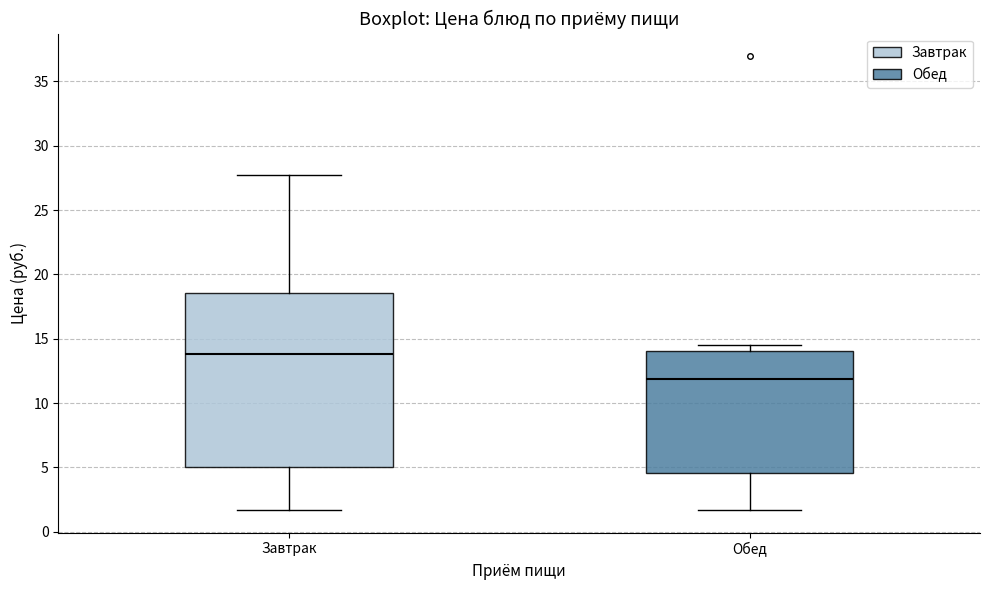

Which box is the tallest, from its lower edge to its upper edge?

Завтрак